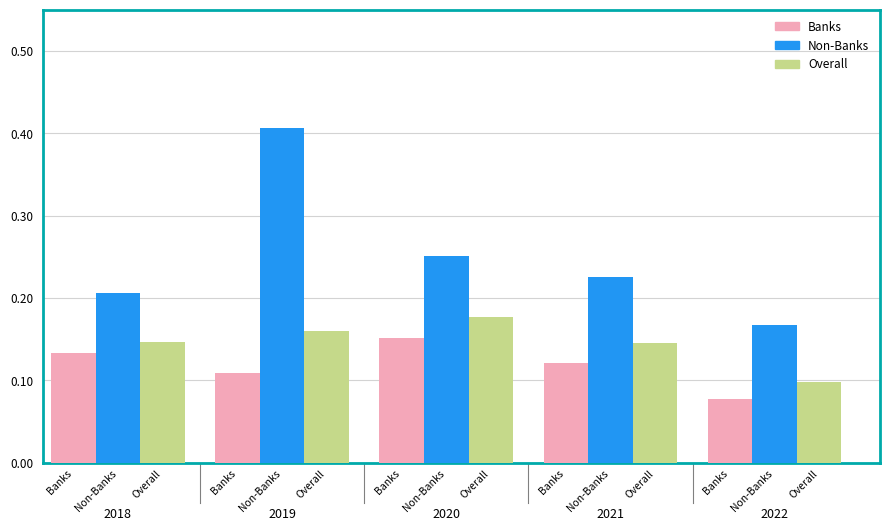

Count the Non-Banks values in the range 0 to 1.

5